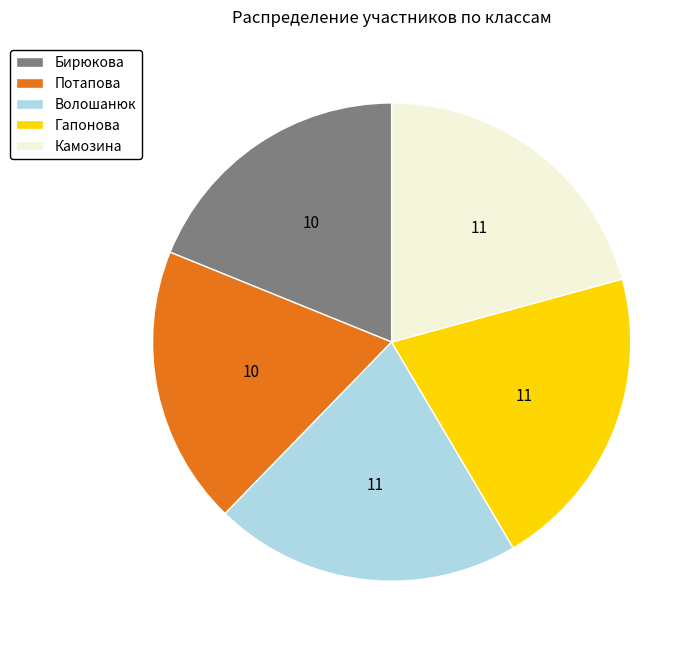

Is the sum of Гапонова and Камозина greater than half?

No